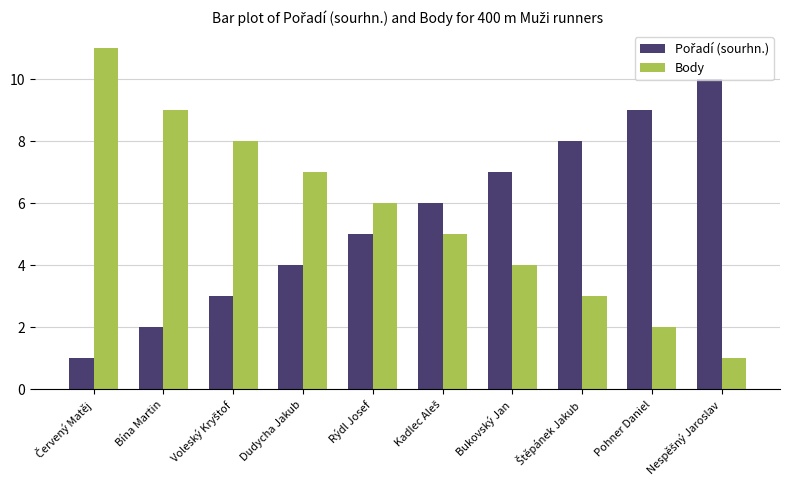

What is the greatest value displayed?

11